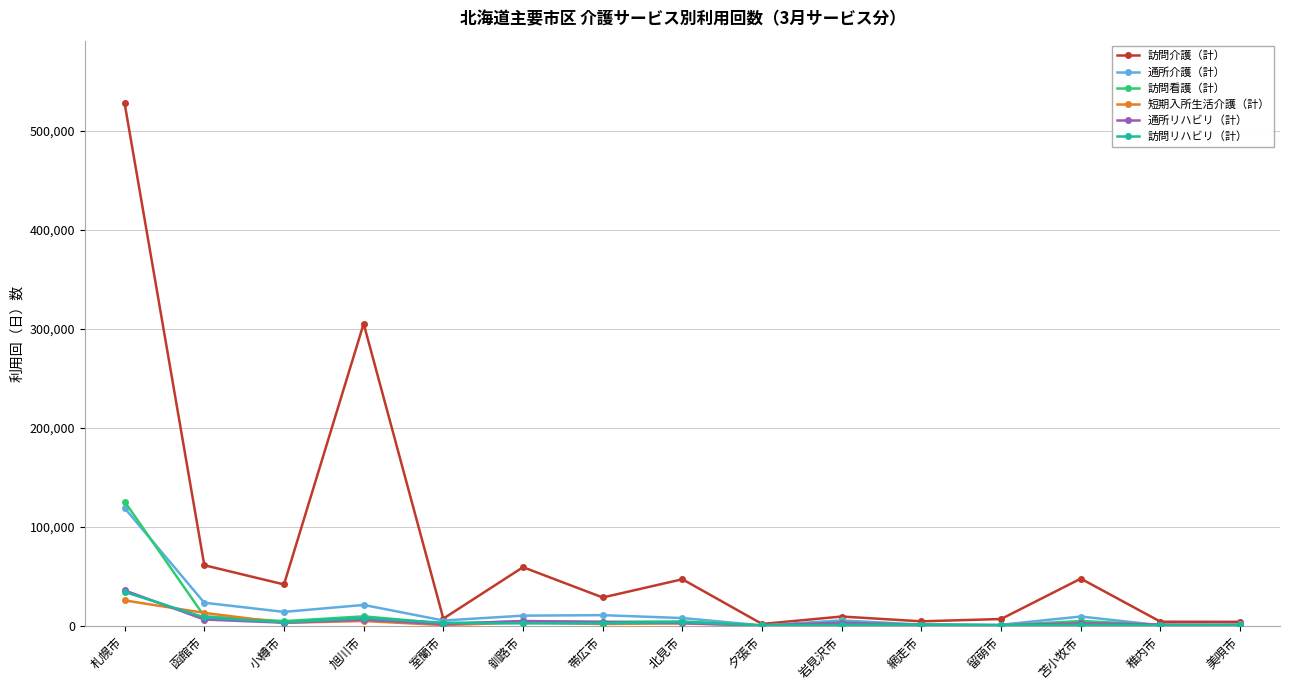

How many lines are shown in the chart?

6